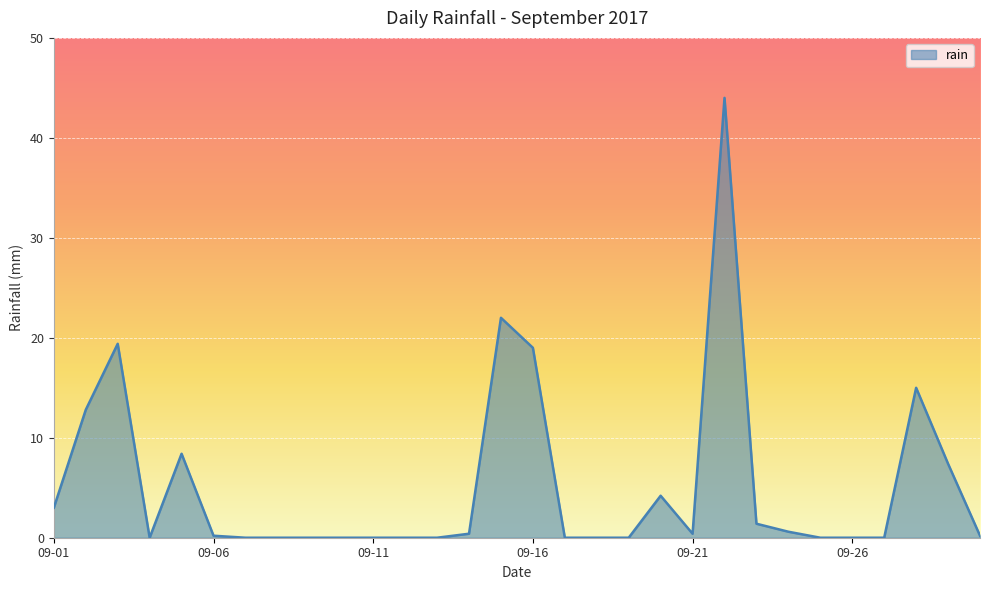

What is the maximum value shown in the chart?

44.0